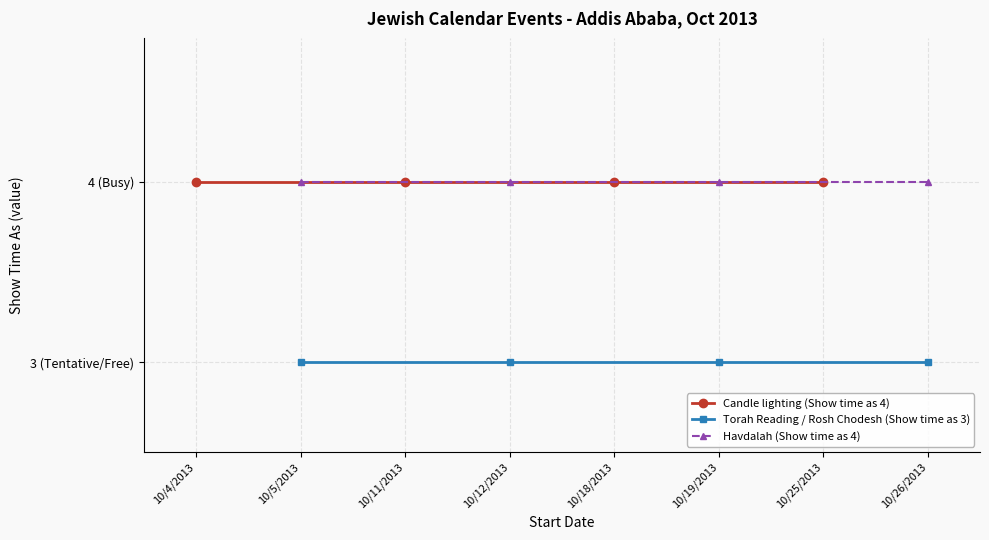

True or false: Candle lighting (Show time as 4) has more than 0 points higher than both neighbors.

False